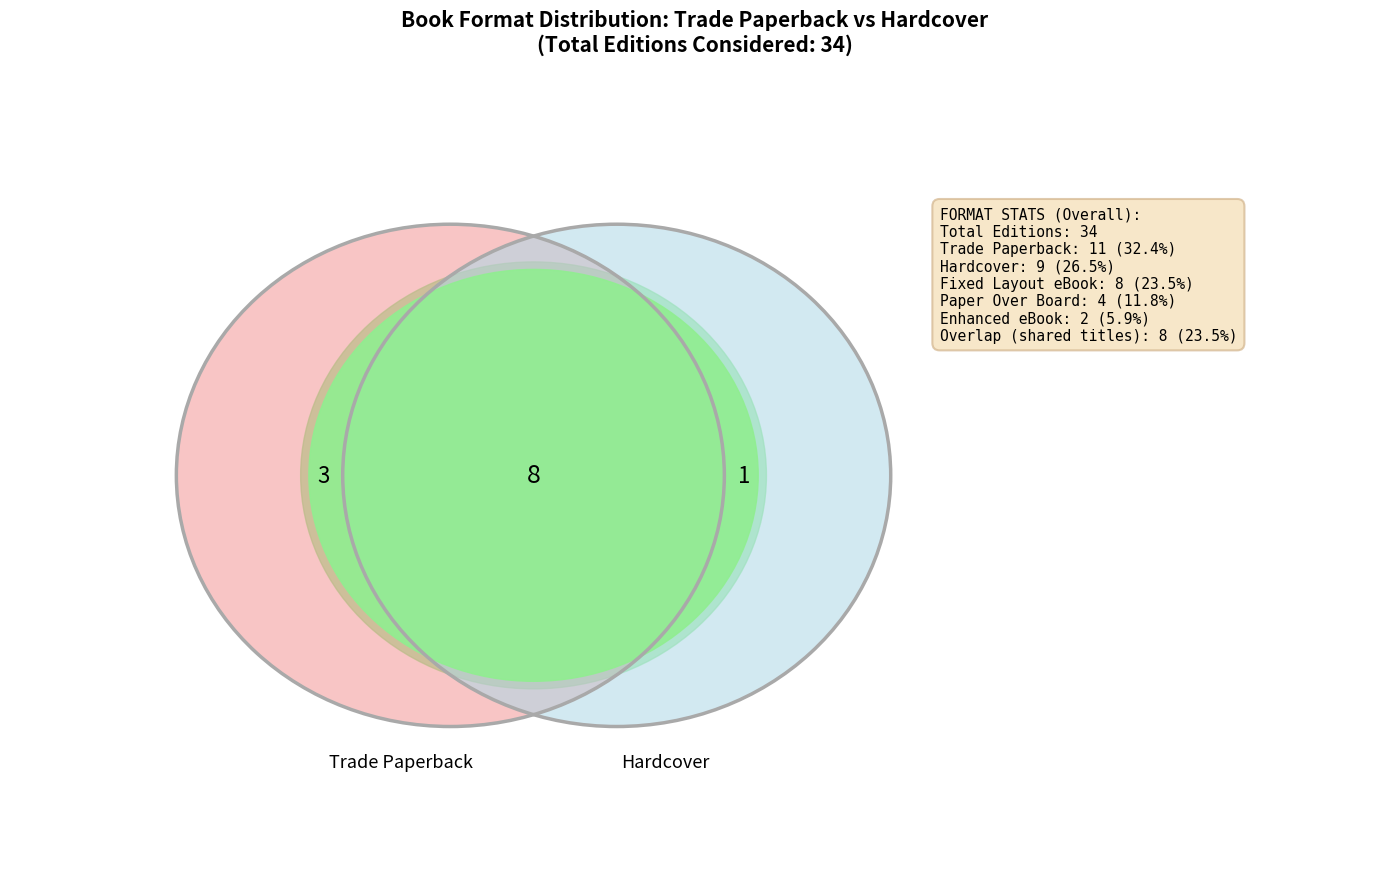

Is it true that Enhanced eBook is 6% of the pie?

True